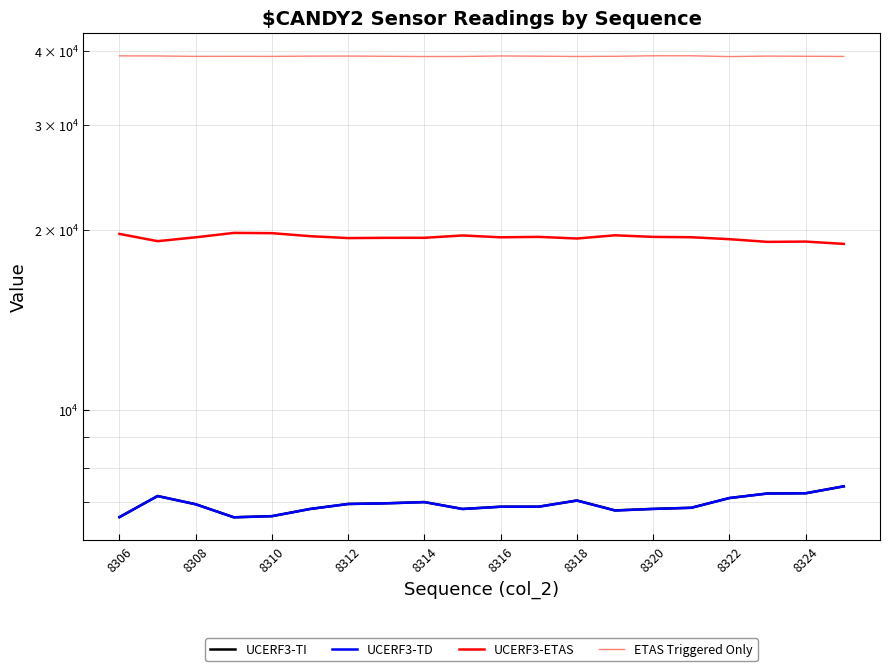

What is the maximum value shown in the chart?

39211